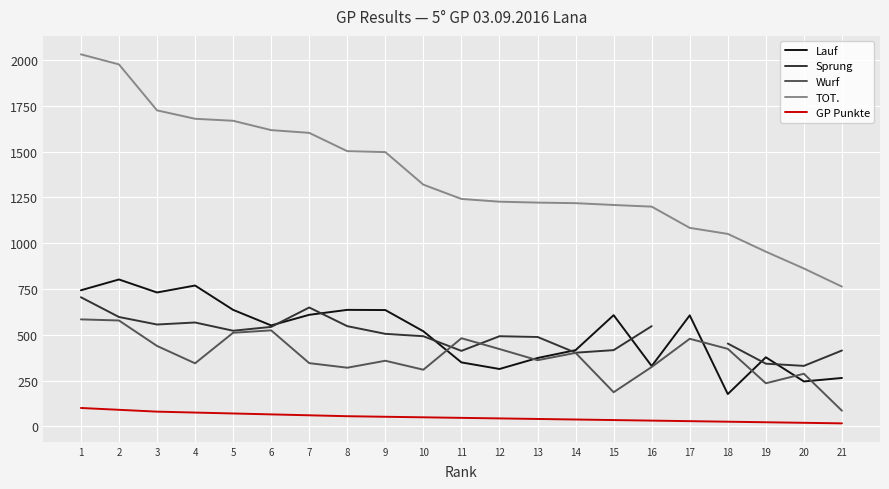

The GP Punkte series shows 43.0 at 12. True or false?

True